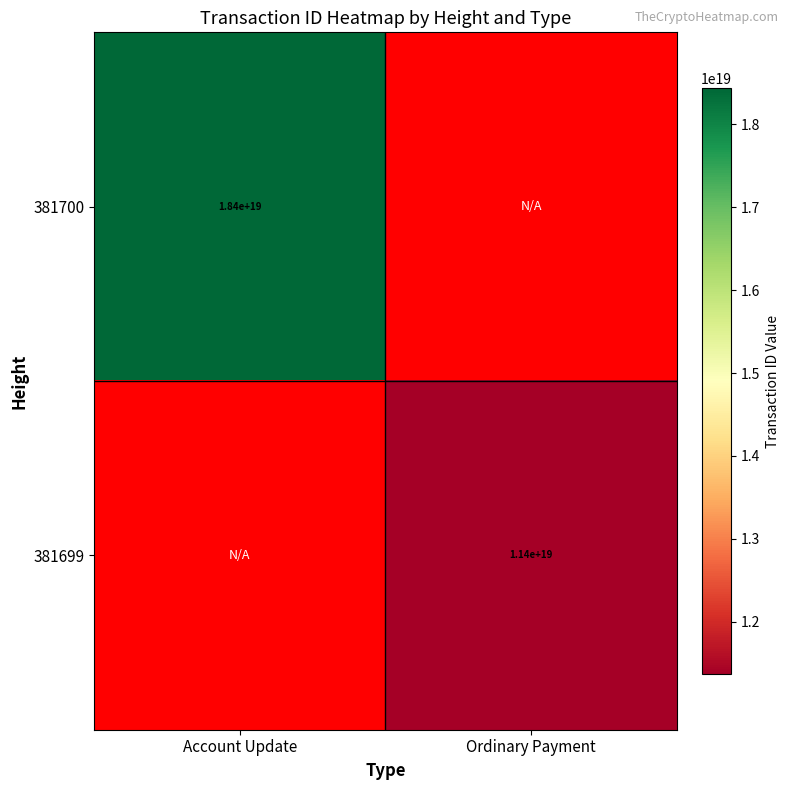

What is the smallest value displayed?

11370308496991729664.0